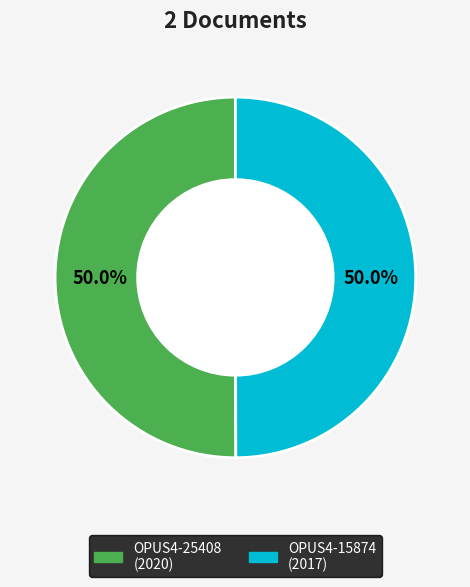

What is the ratio of the value at OPUS4-25408 to the value at OPUS4-15874?

1.0